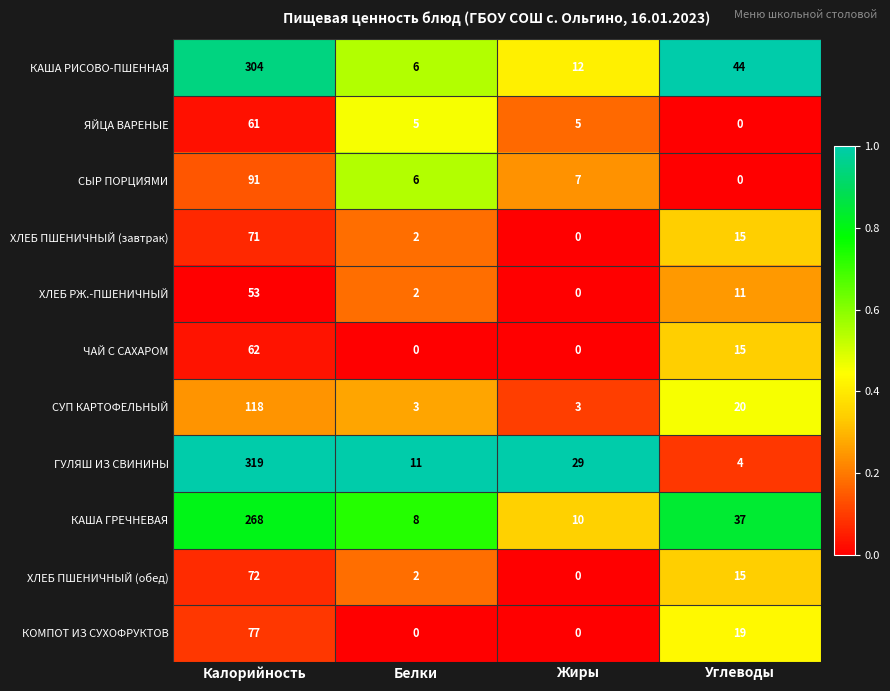

True or false: КАША РИСОВО-ПШЕННАЯ has a value of 10 at Белки.

False